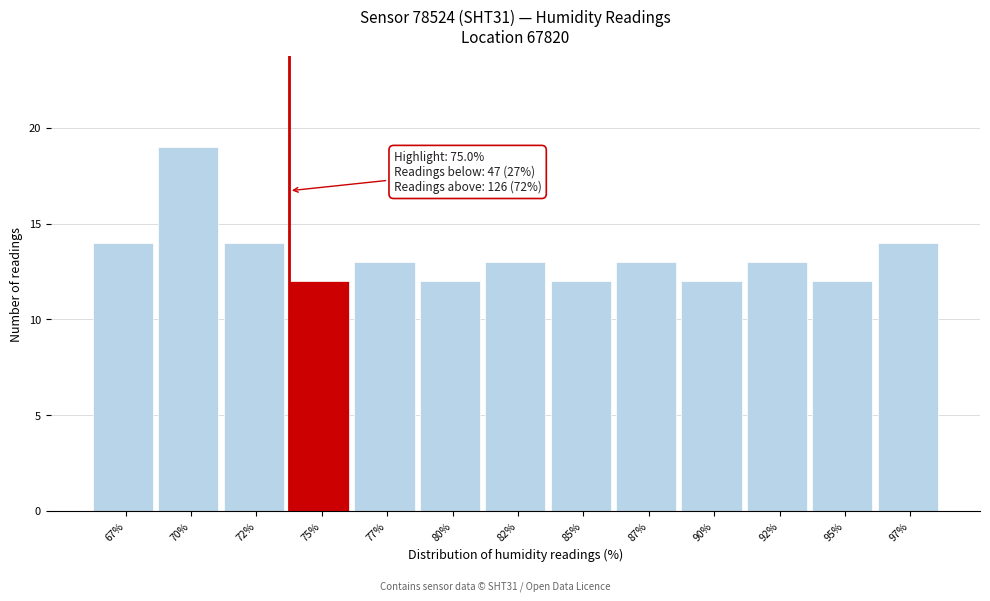

Reading left to right, what are all the values shown in this chart?

14	19	14	12	13	12	13	12	13	12	13	12	14